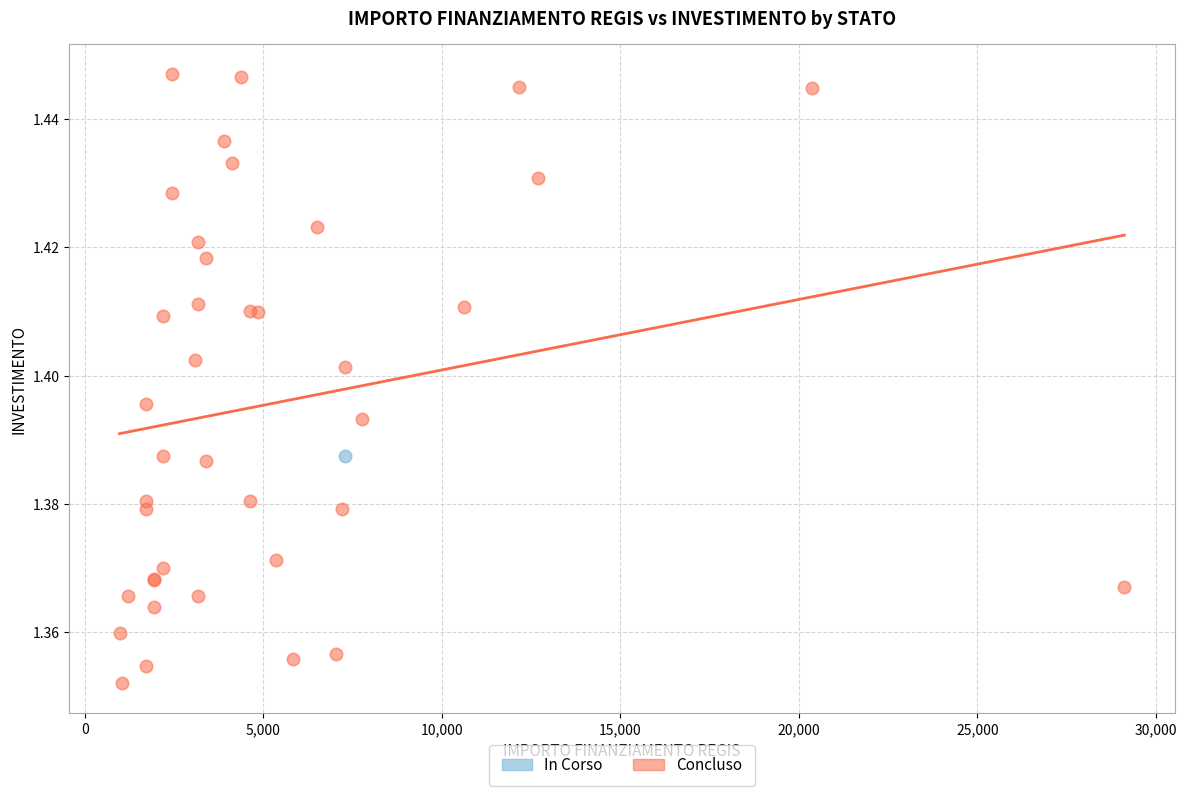

What are all the series names shown in the legend?

In Corso, Concluso